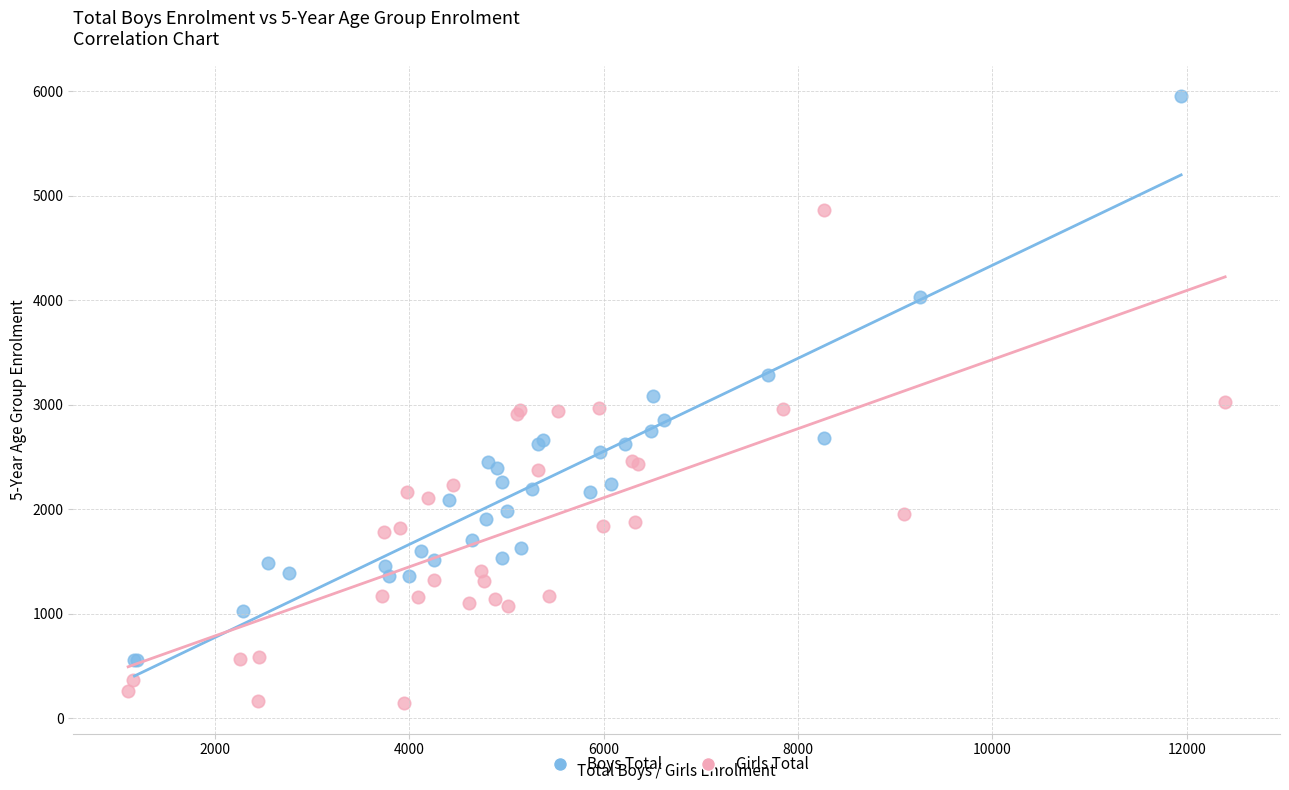

Which series reaches the minimum Y coordinate?

Girls Total